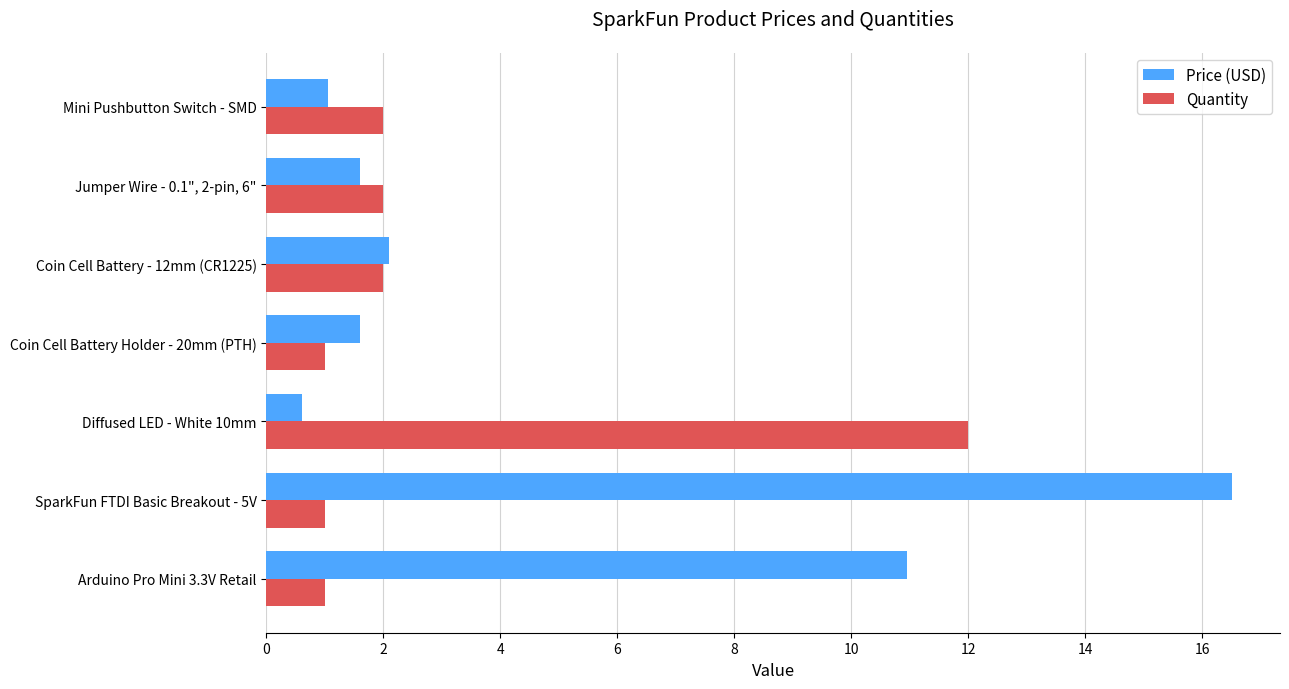

The Price (USD) series shows 2.2 at Jumper Wire - 0.1", 2-pin, 6". True or false?

False